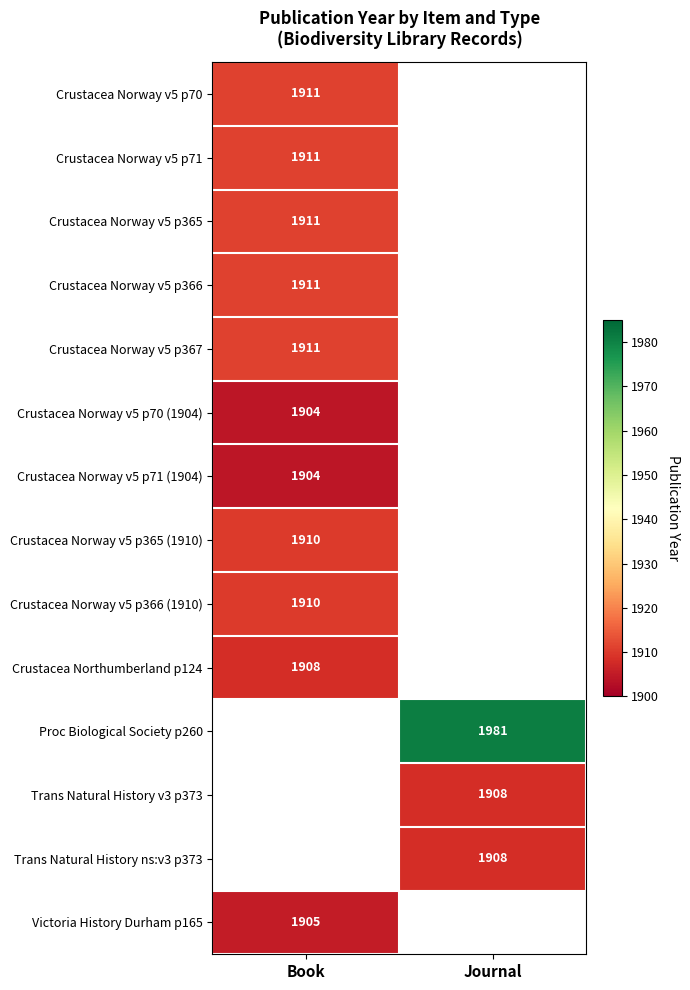

The Crustacea Norway v5 p367 series shows 1198 at Book. True or false?

False